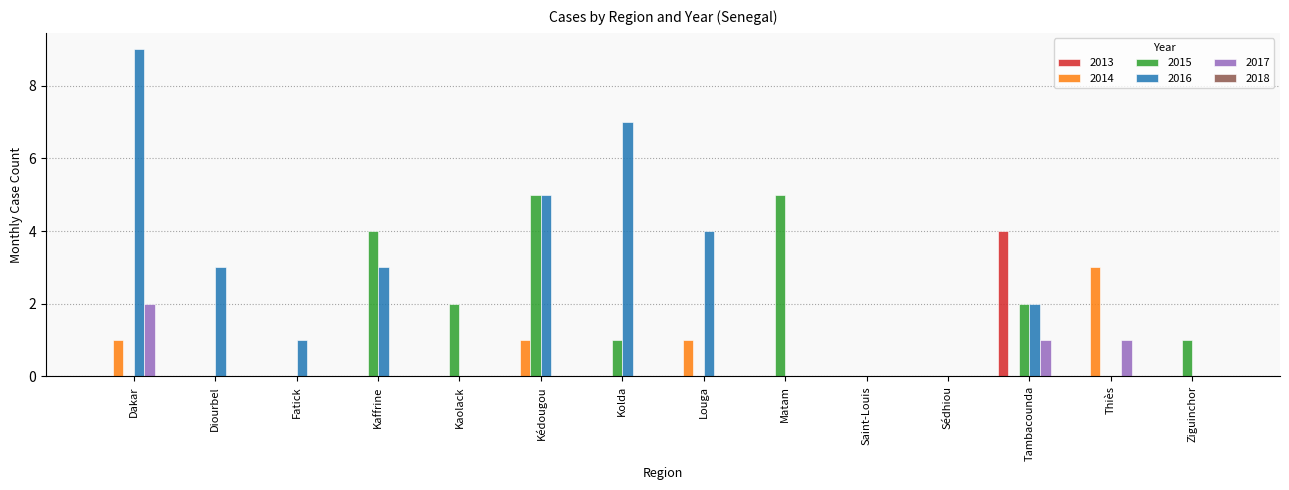

Between Kaolack and Saint-Louis, which series saw the biggest shift?

2015